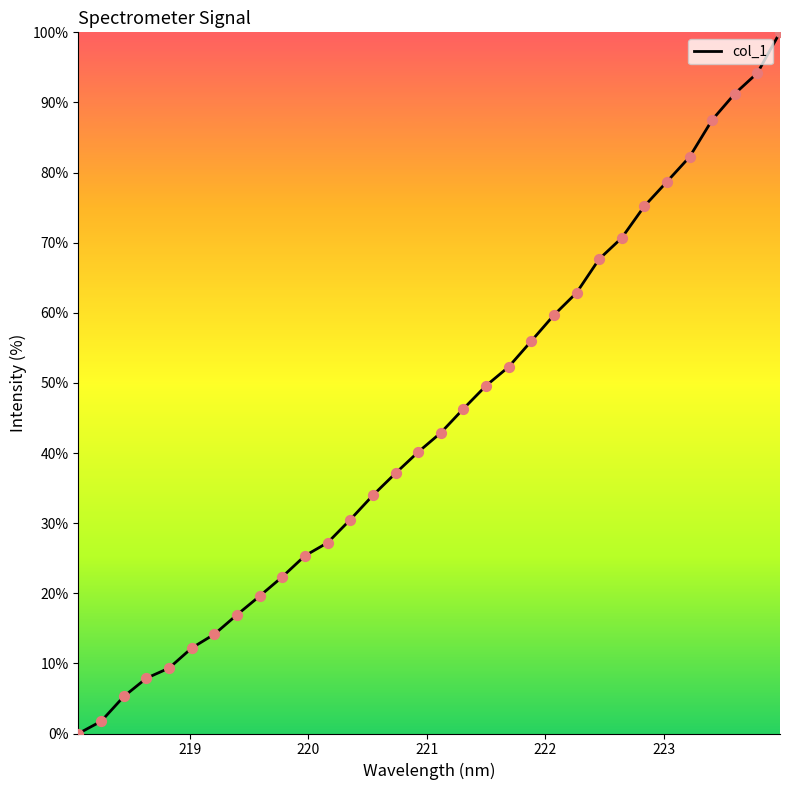

What is the difference between the maximum and minimum values?

100.0